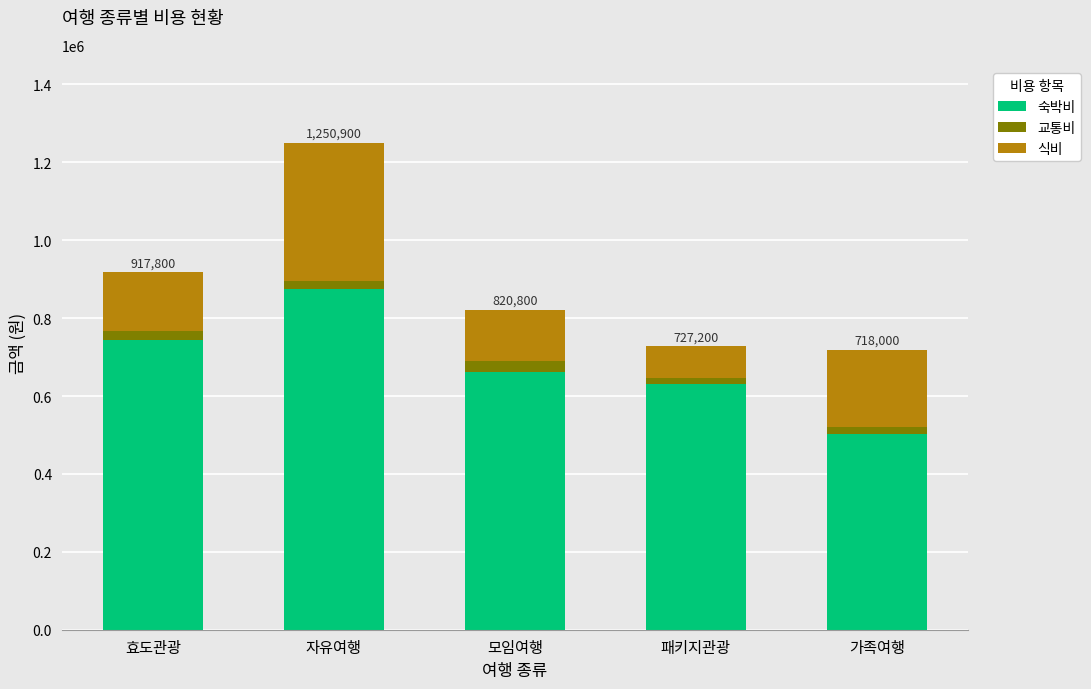

List the labels in order of 숙박비 value, largest first.

자유여행, 효도관광, 모임여행, 패키지관광, 가족여행